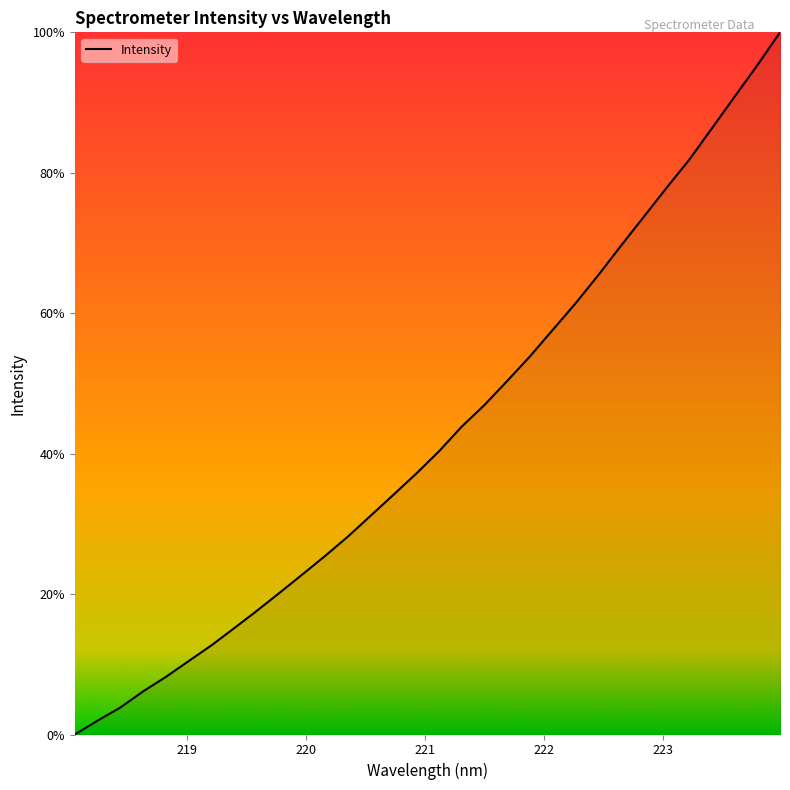

True or false: the data has more than 0 interior local peaks.

False